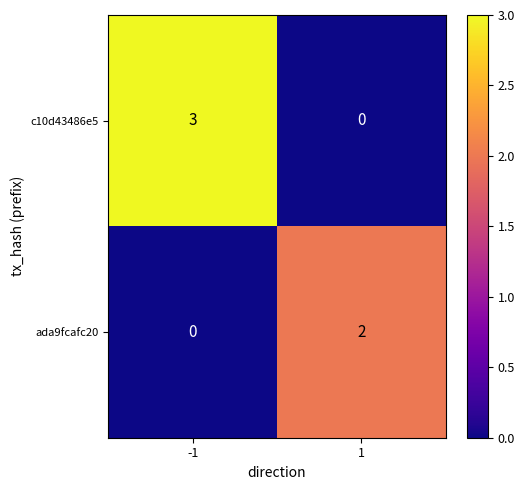

Which series has the widest spread of values?

c10d43486e5